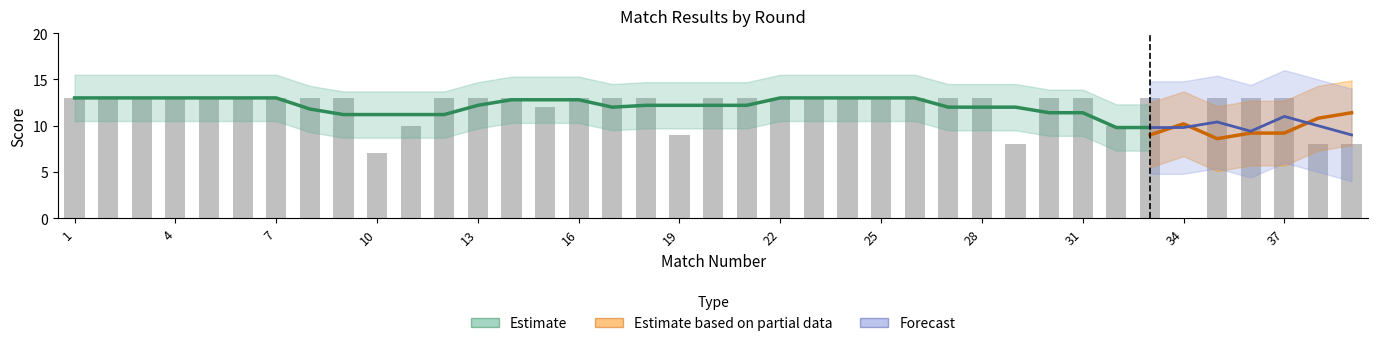

Is it true that Score Team 1 equals 13 at 12?

True